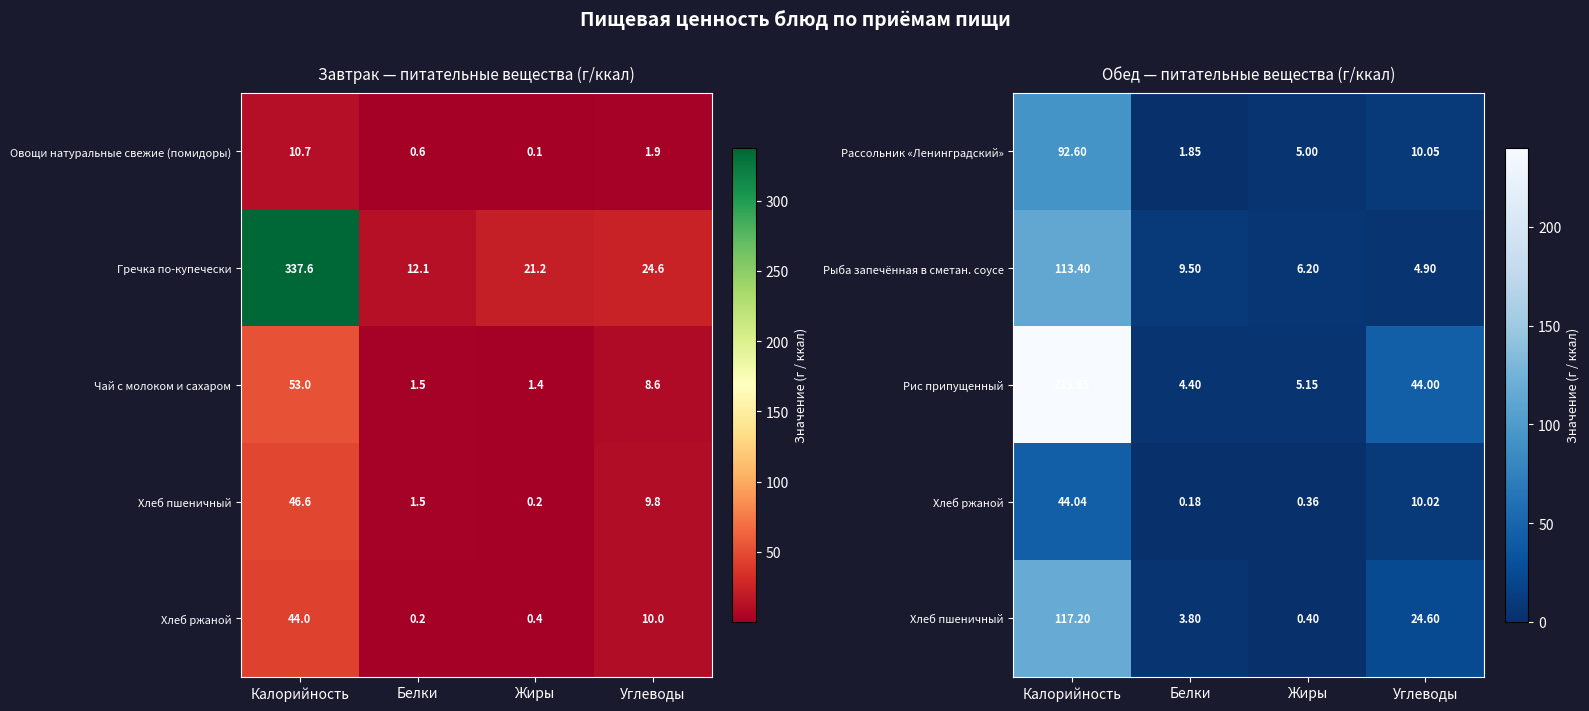

Rank the categories by Рассольник «Ленинградский» value from lowest to highest.

Белки, Жиры, Углеводы, Калорийность